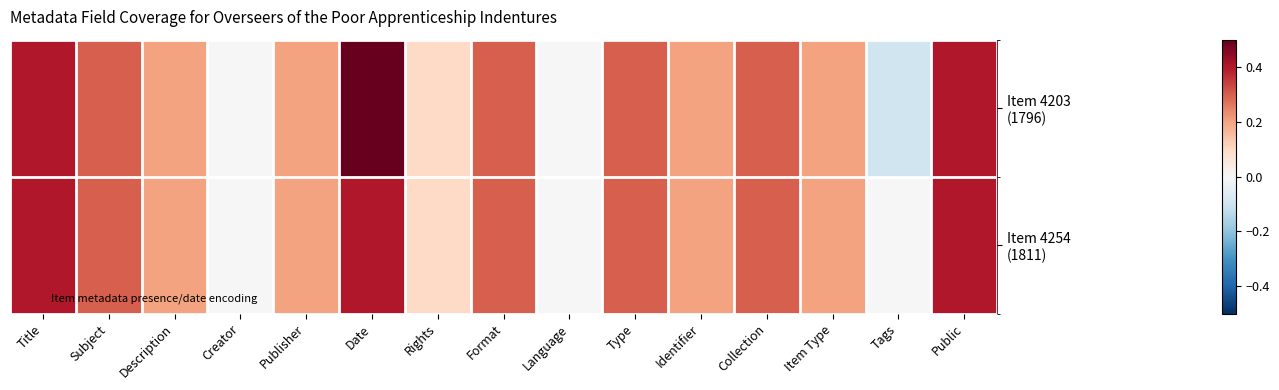

Which series has the largest range (max minus min)?

Item 4203 (1796)